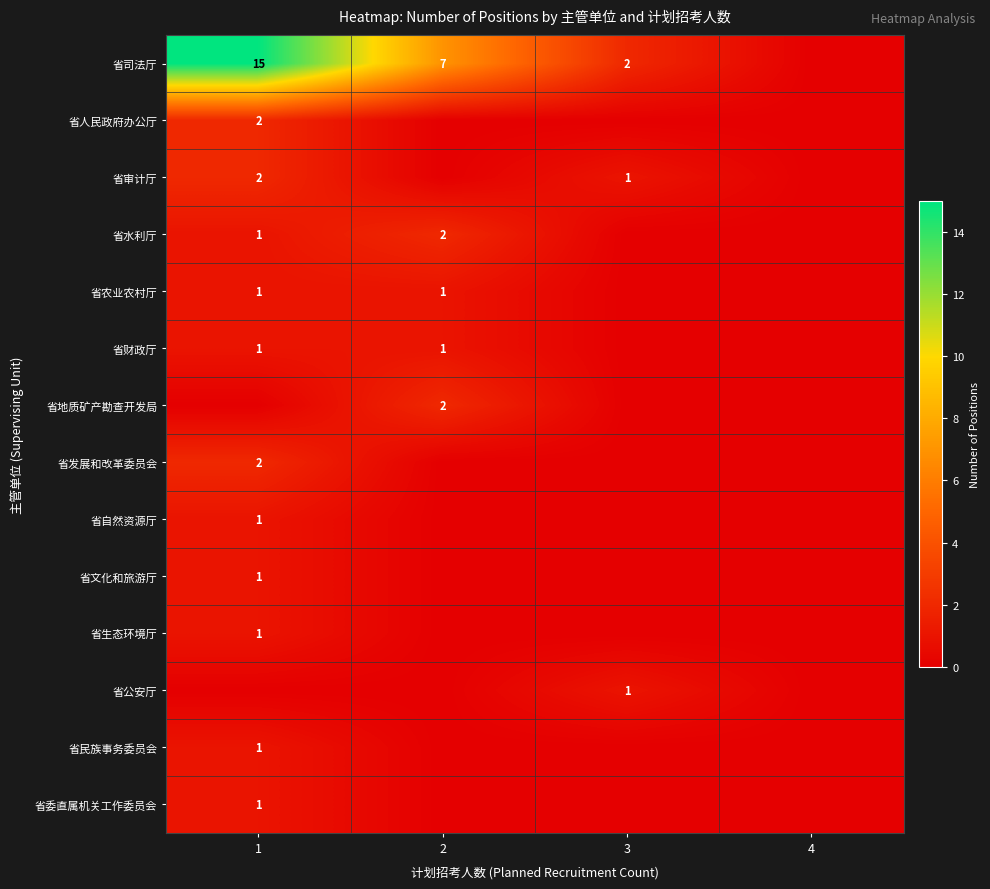

At how many categories does at least one series exceed 6?

2